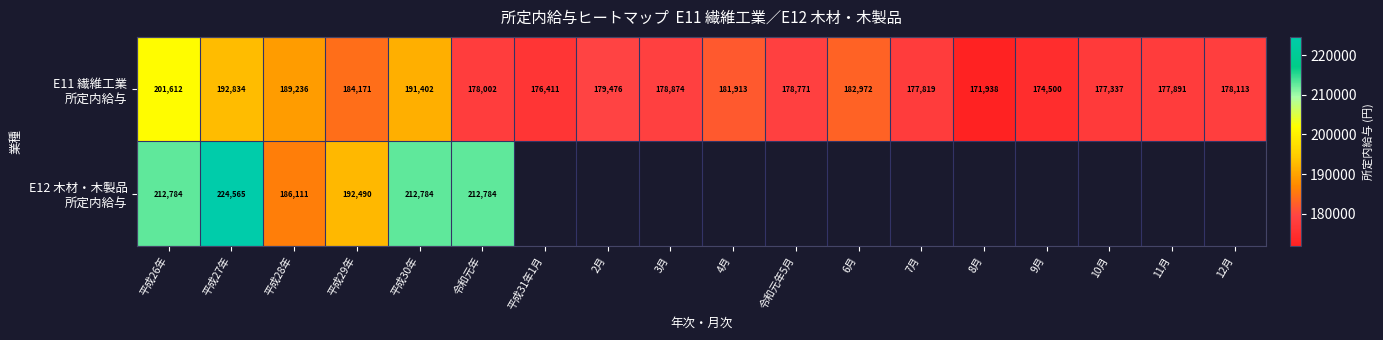

What is the spread (max minus min) of values at 平成28年?

3125